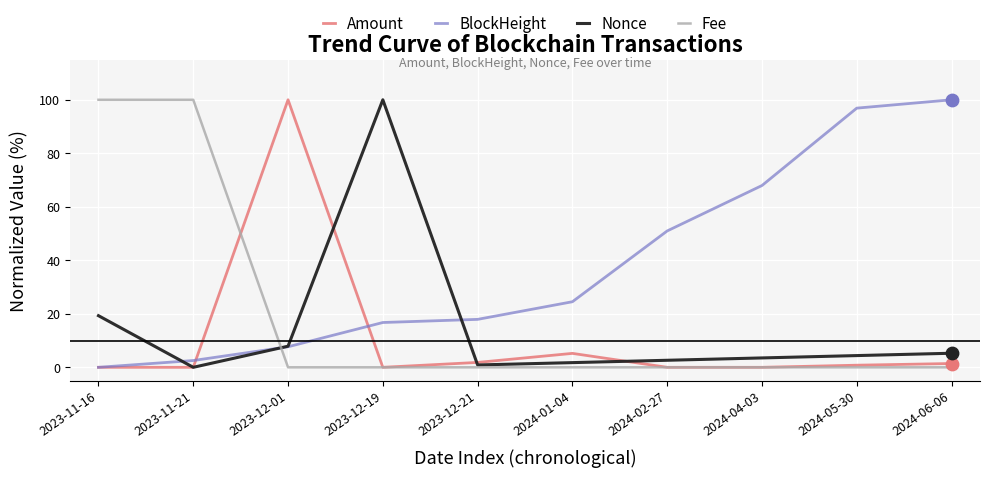

What is the difference between the highest and lowest values at 2023-11-16?

100.0